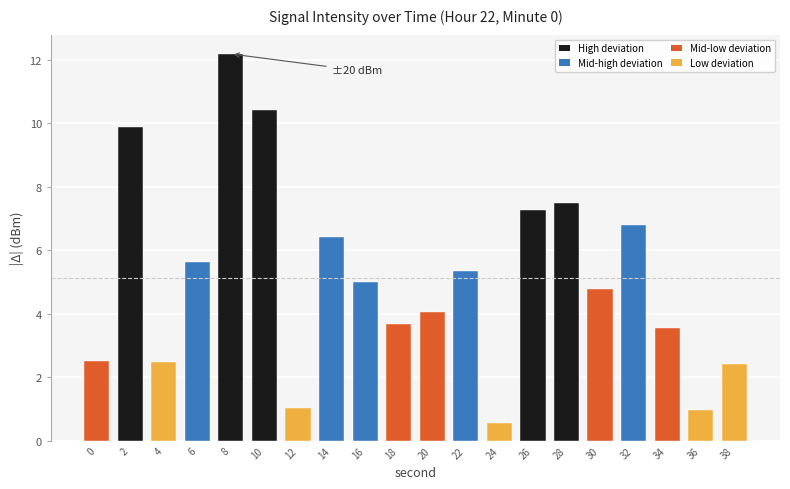

What is the value of the 4th bar from the left?

5.6